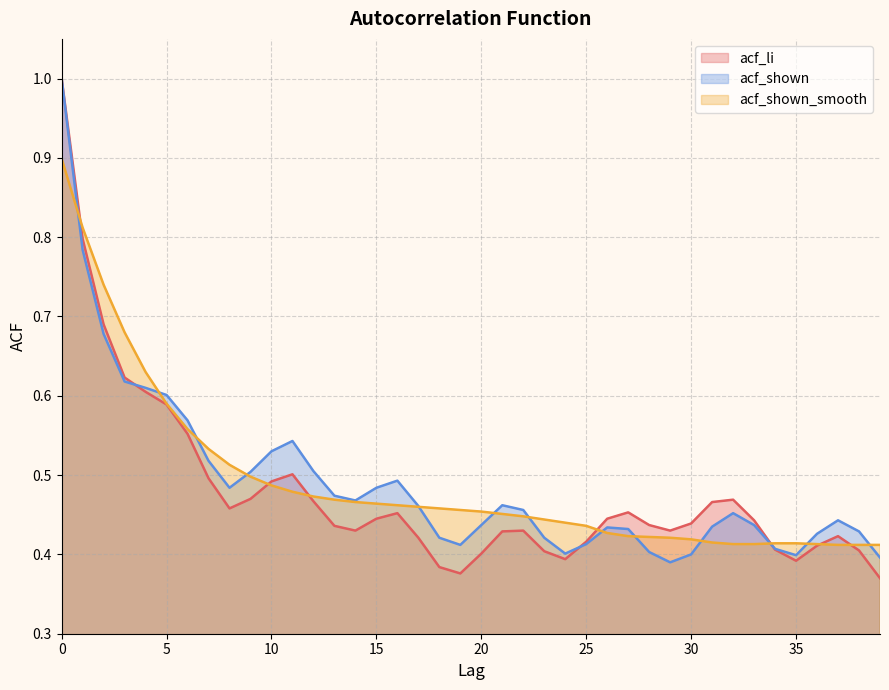

What is the total value across all series at 33?

1.3